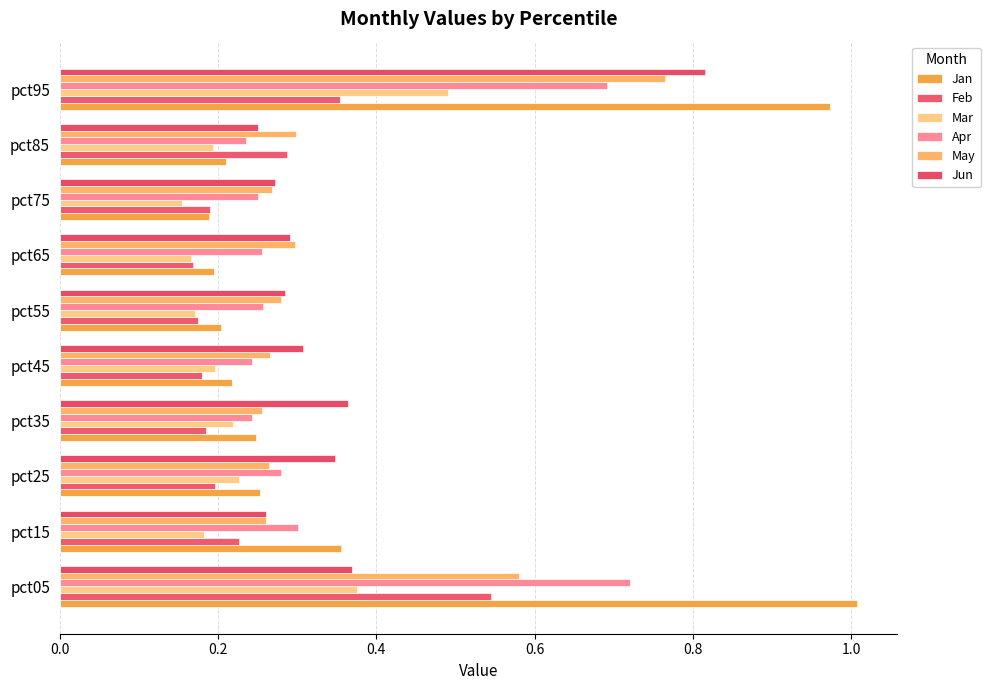

How many categories are shown in the chart?

10